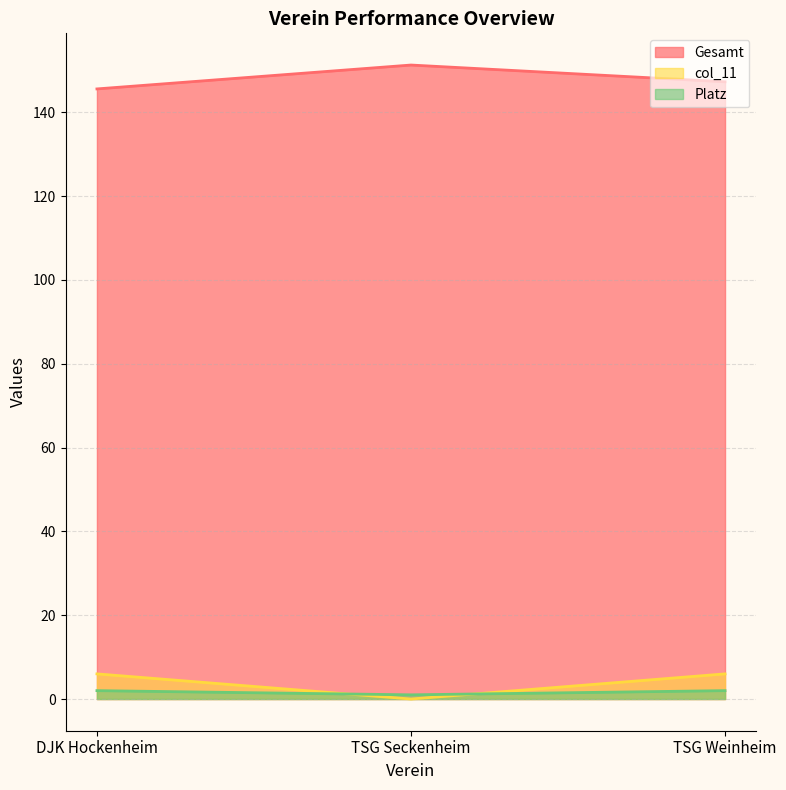

Where does the Gesamt series first go above 147?

TSG Seckenheim